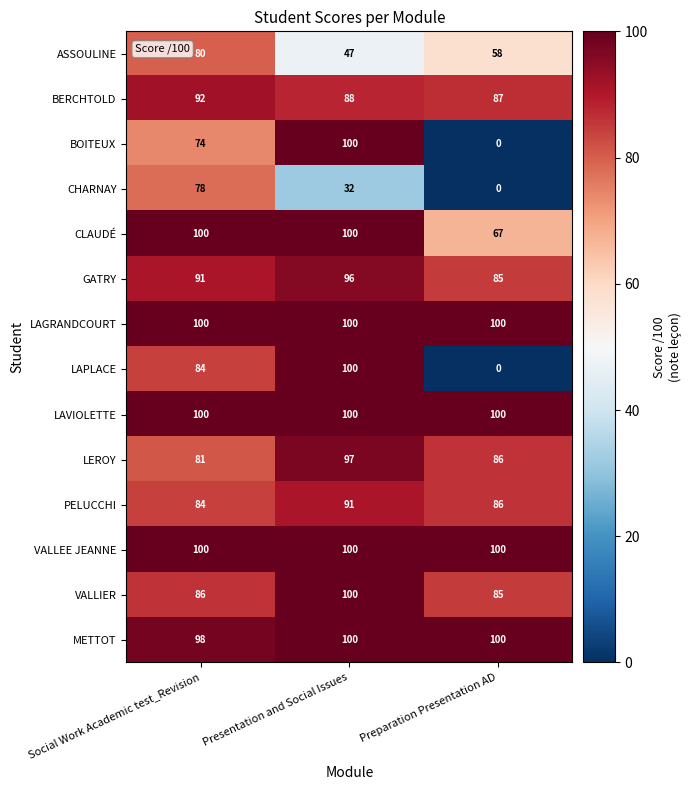

Is it true that LAPLACE equals 100 at Presentation and Social Issues?

True